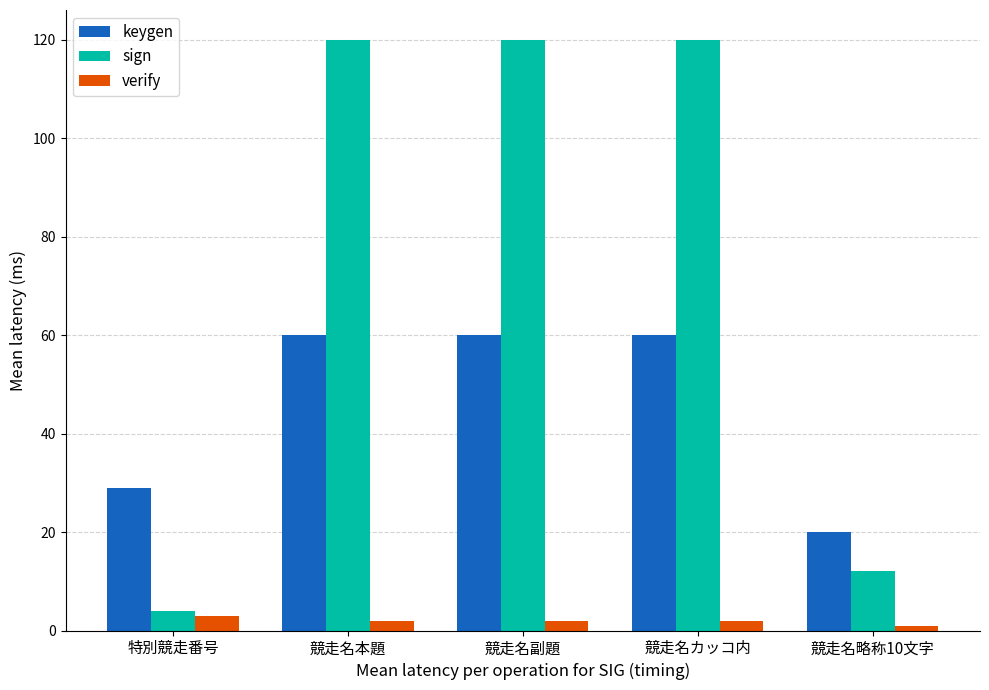

How many series are shown in this chart?

3